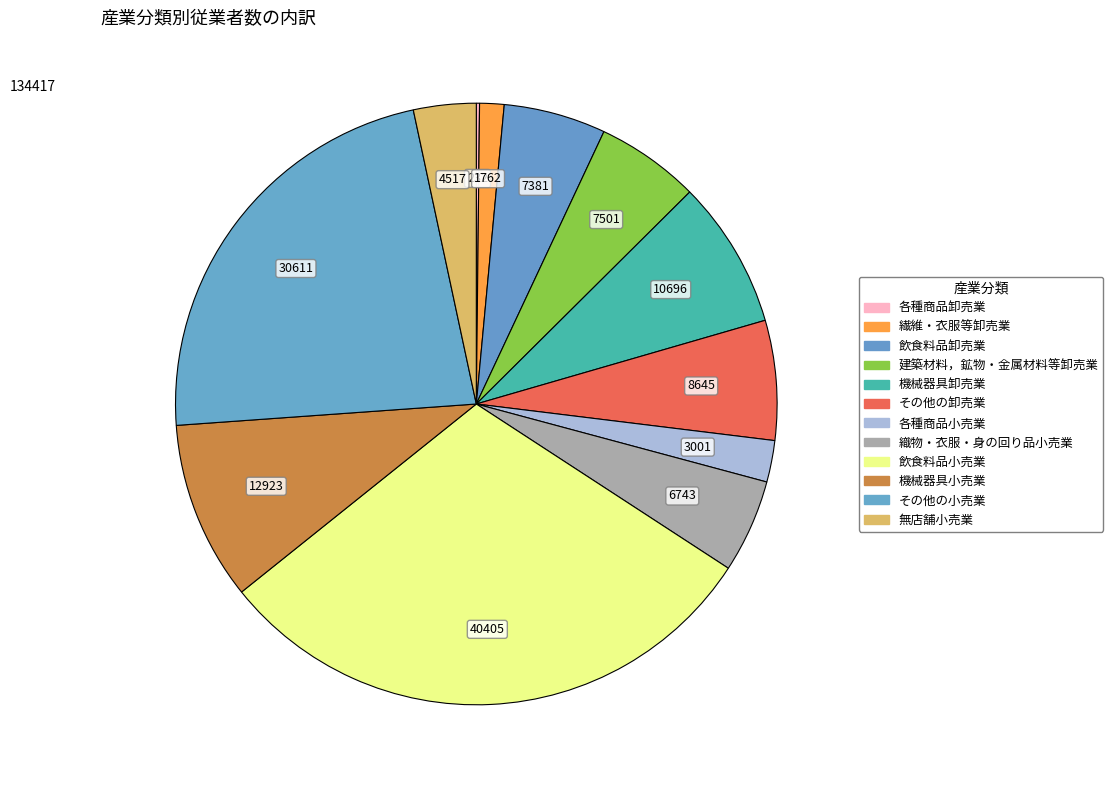

To the nearest percent, what percentage of the pie is 飲食料品卸売業?

5%